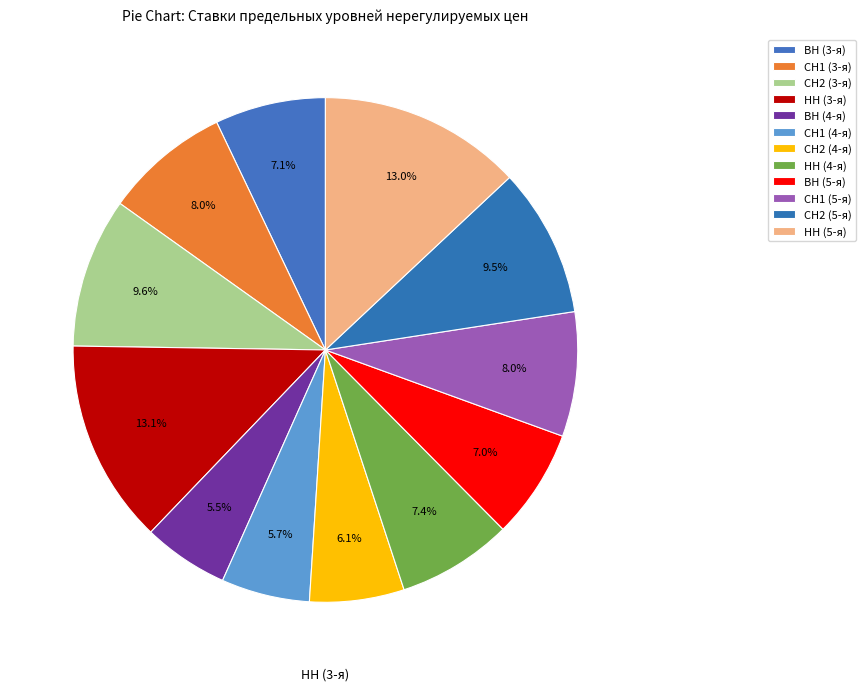

How many segments does this pie chart have?

12